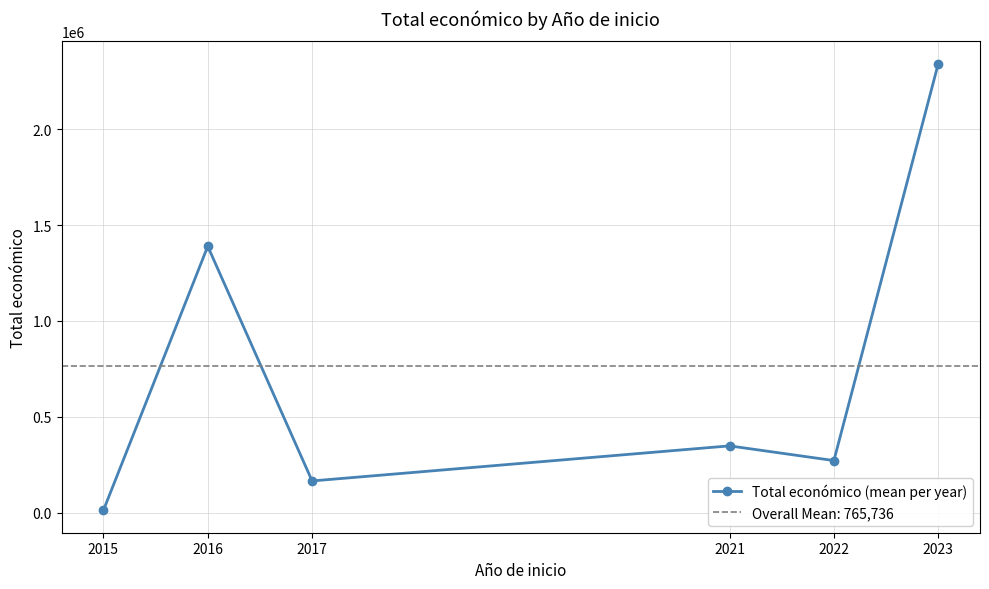

How many lines are shown in the chart?

1